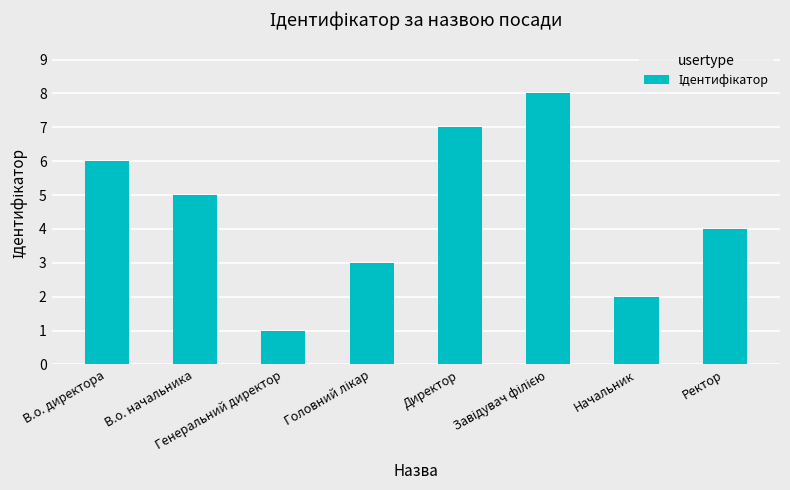

What is the maximum value shown in the chart?

8